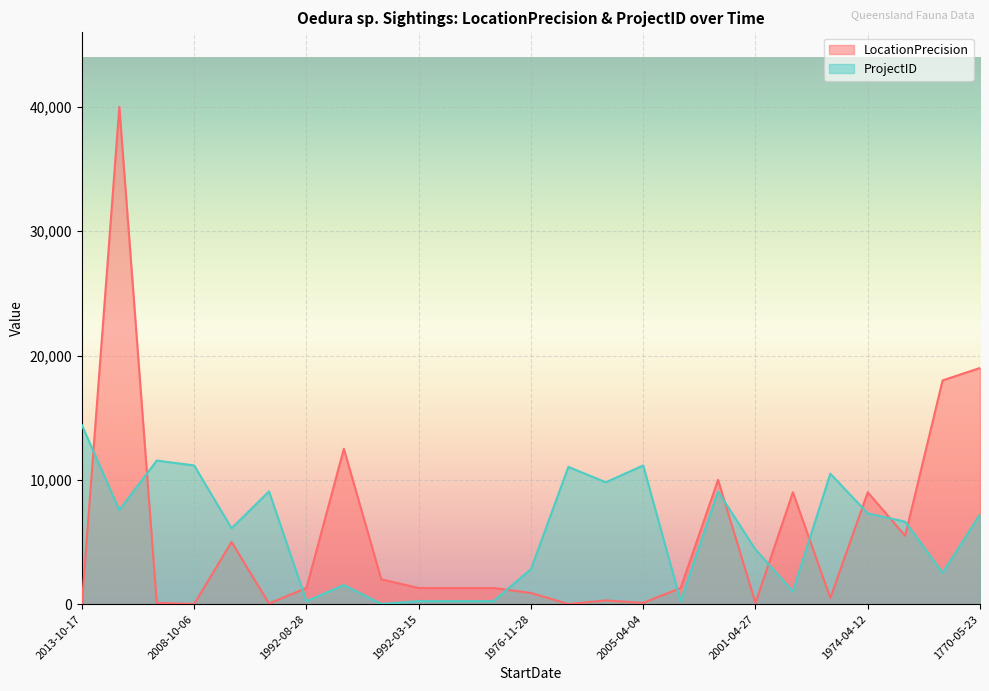

Rank the series by their maximum value, from highest to lowest.

LocationPrecision, ProjectID